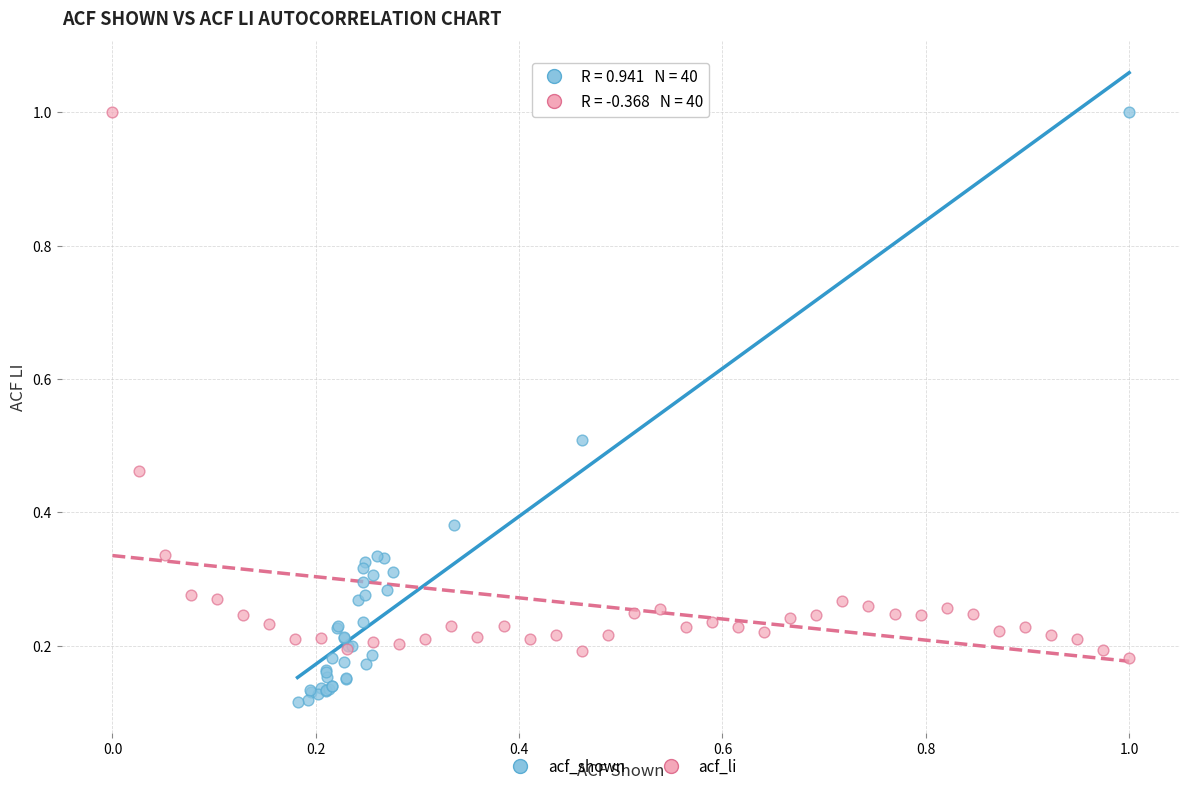

Which series contains the lowest Y value?

acf_shown